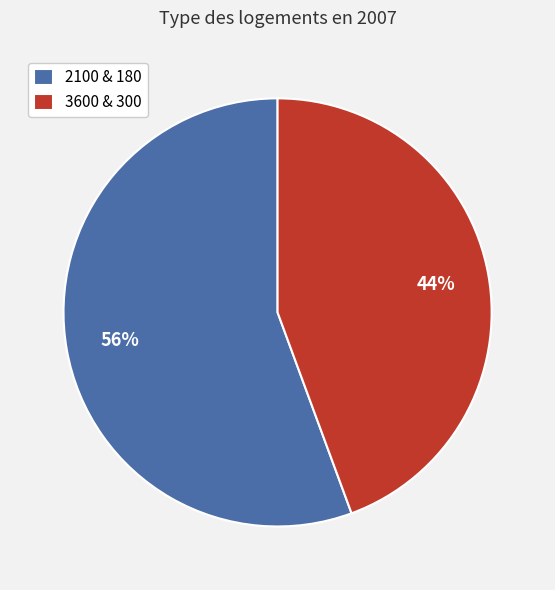

To the nearest percent, what is the combined percentage of 3600 & 300 and 2100 & 180?

100%